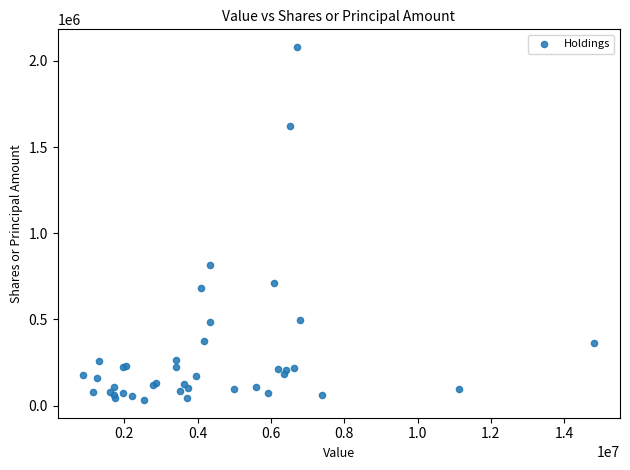

What Y value in the scatter plot is closest to 1056768?

818929